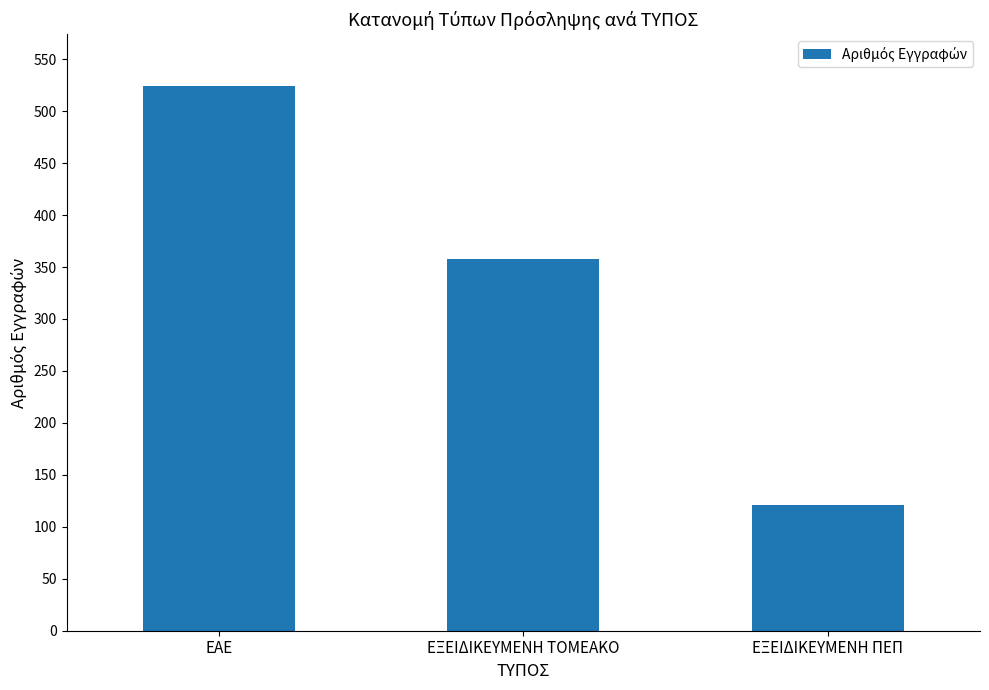

How many values are between 121 and 524?

3